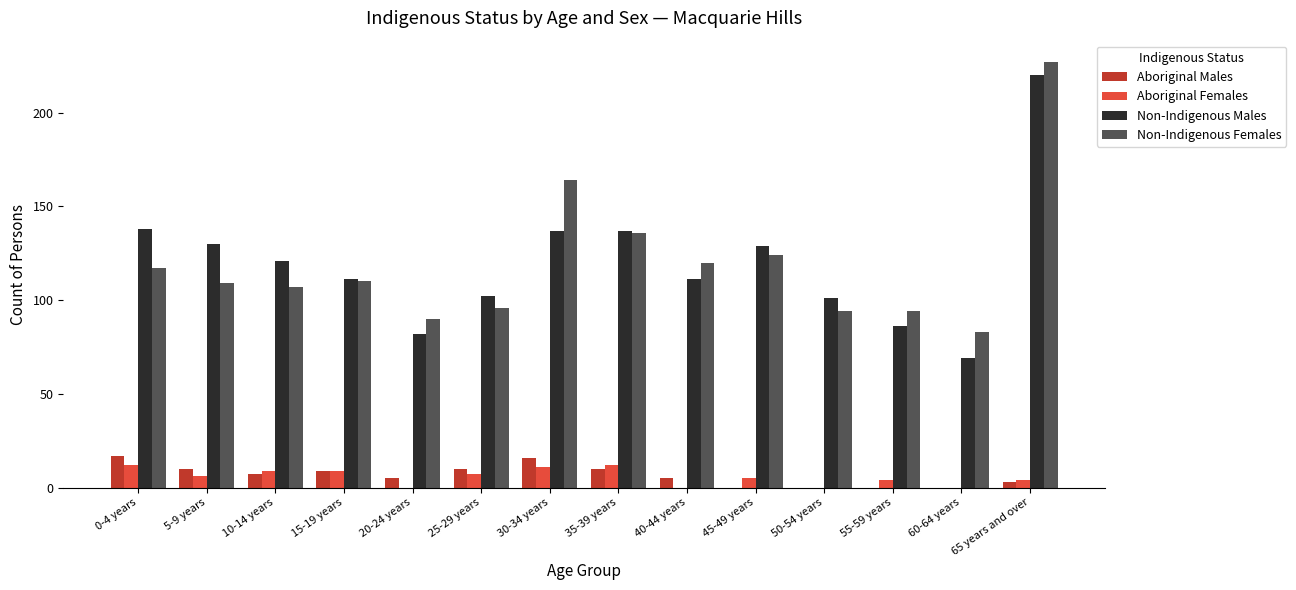

What is the sum of all Non-Indigenous Females values?

1671